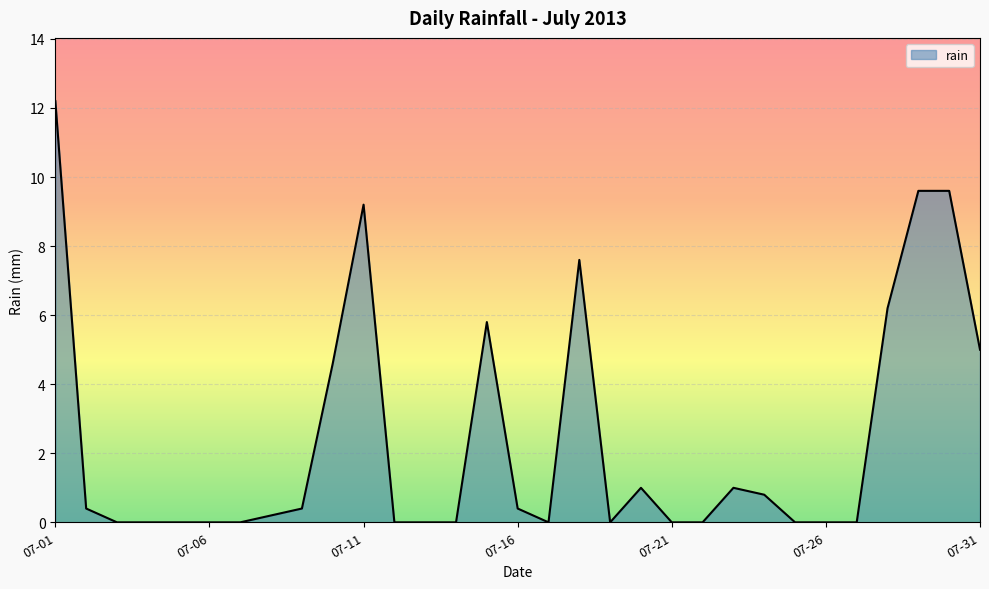

What is the difference between the maximum and minimum values?

12.2